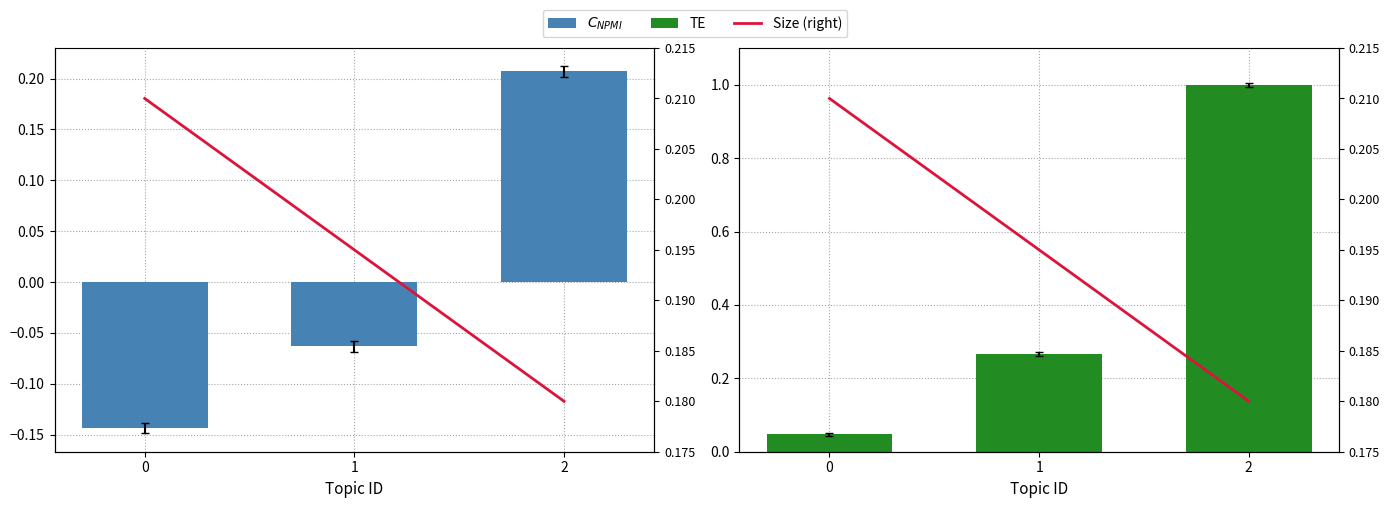

Is it true that $C_{NPMI}$ equals -0.1 at 0?

True